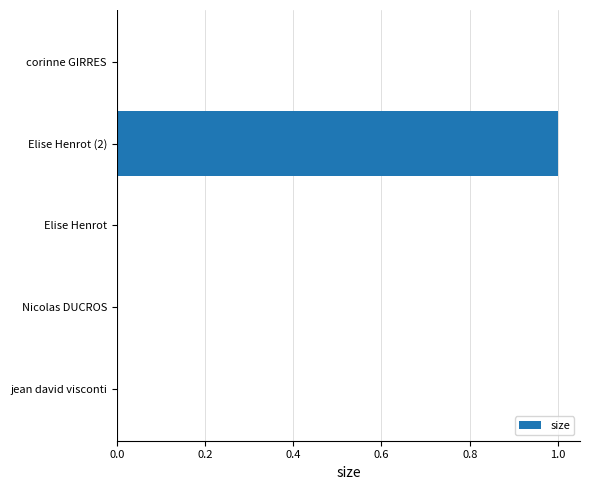

How many data points does each series have?

5